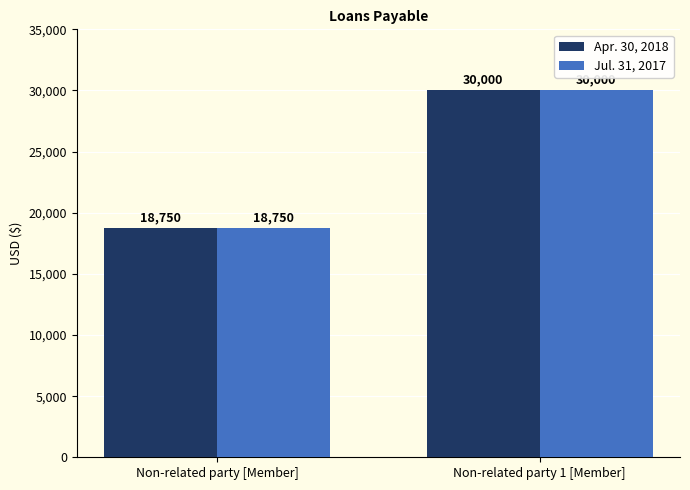

What is the total value across all series at Non-related party 1 [Member]?

60000